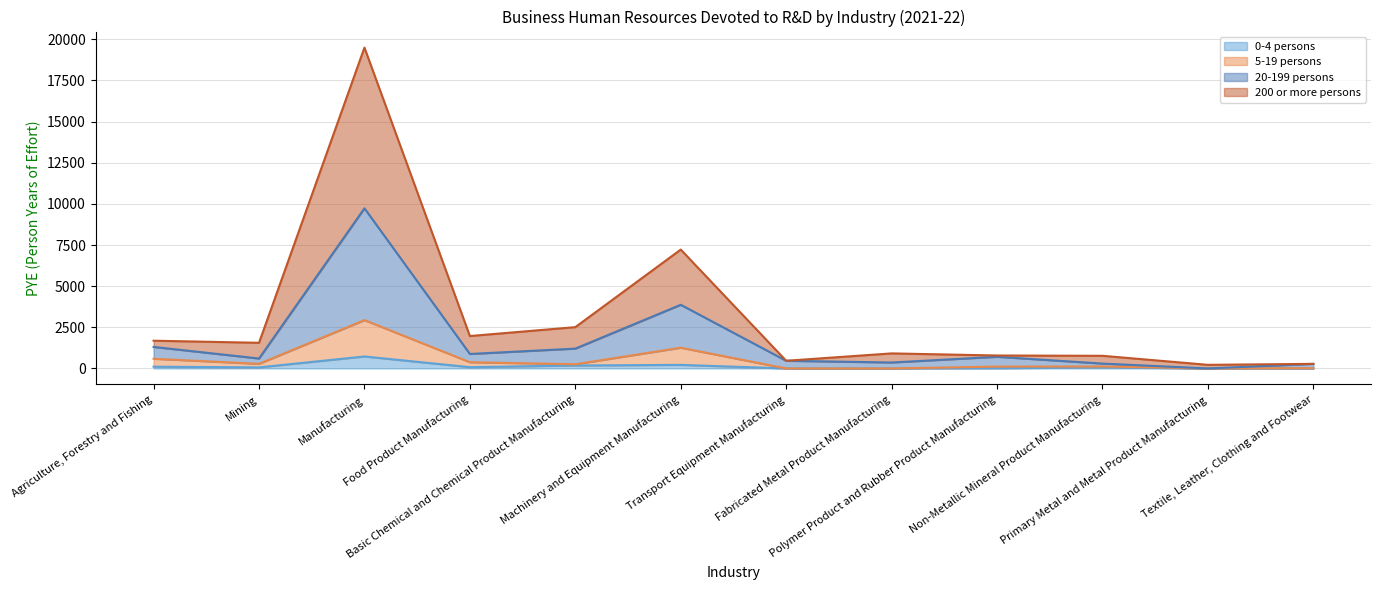

The value of 0-4 persons at Transport Equipment Manufacturing is 469. True or false?

False